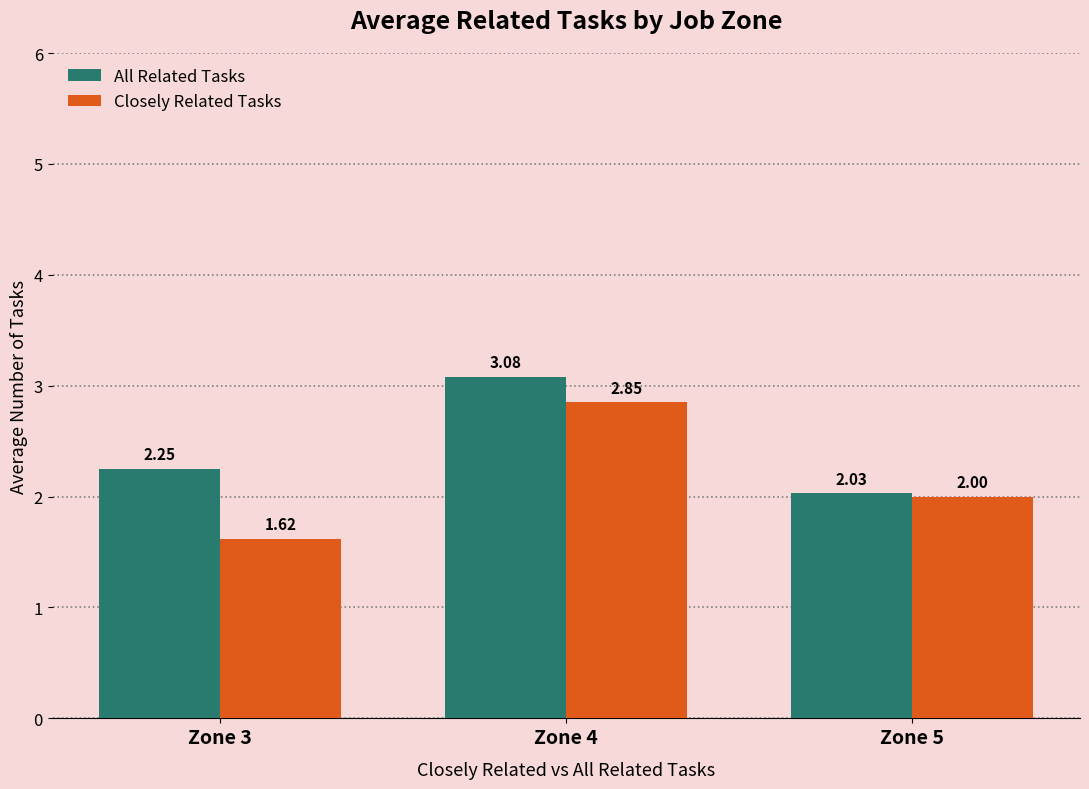

What are all the series names shown in the legend?

All Related Tasks, Closely Related Tasks